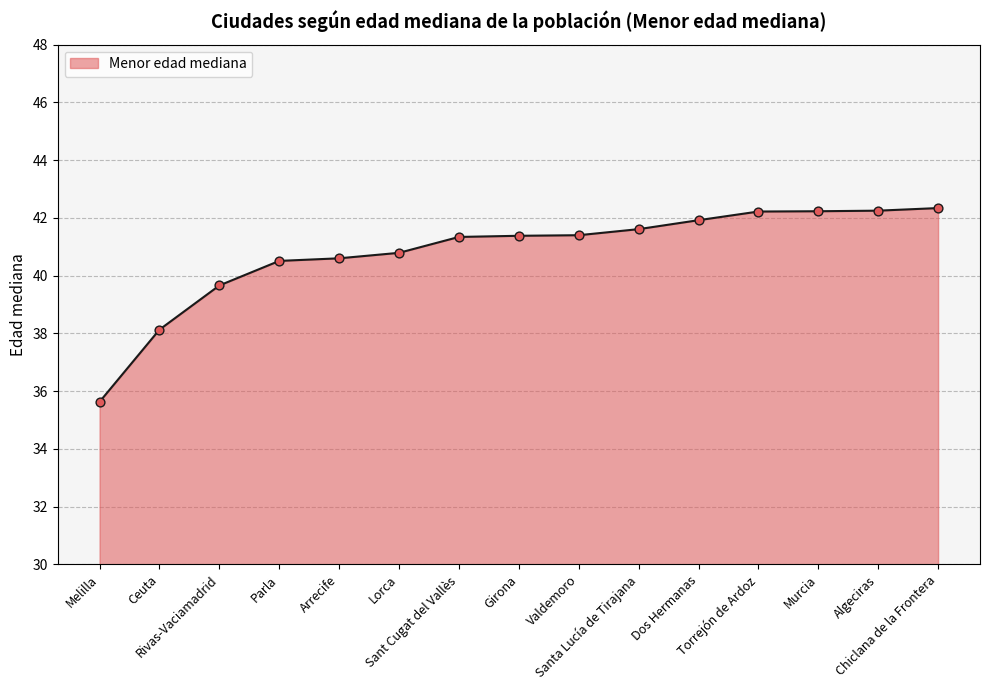

Which has a higher value, Algeciras or Parla?

Algeciras